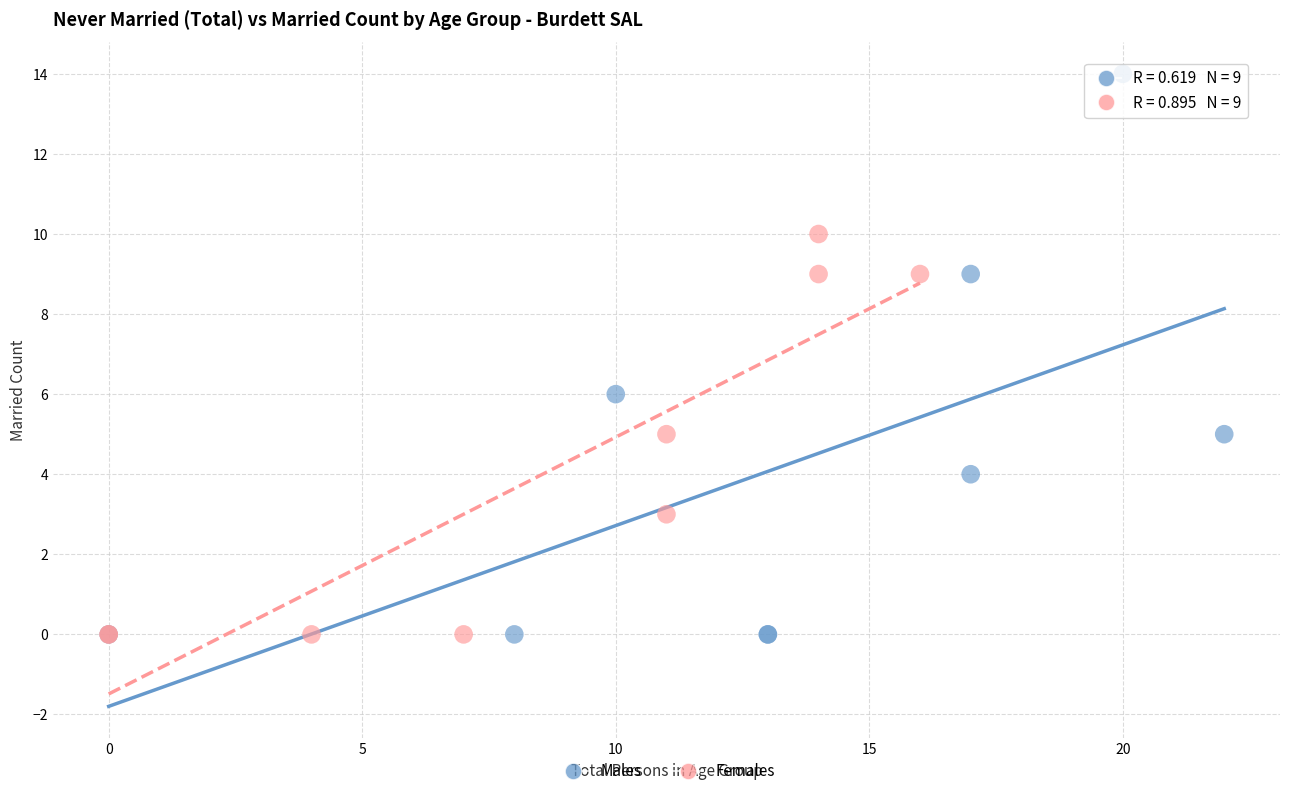

What are all the series names shown in the legend?

Males, Females